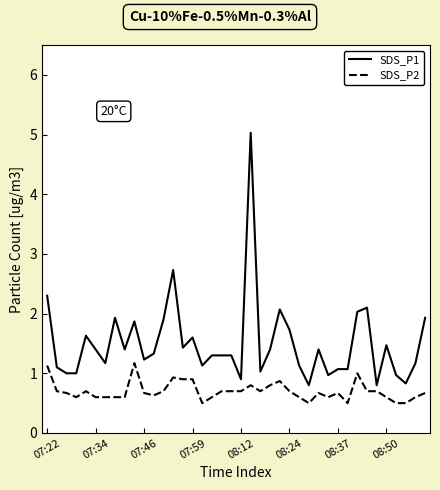

What is the greatest value displayed?

5.0